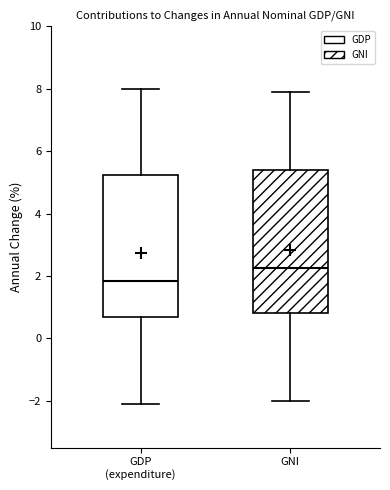

Which box's median line is the highest?

GNI